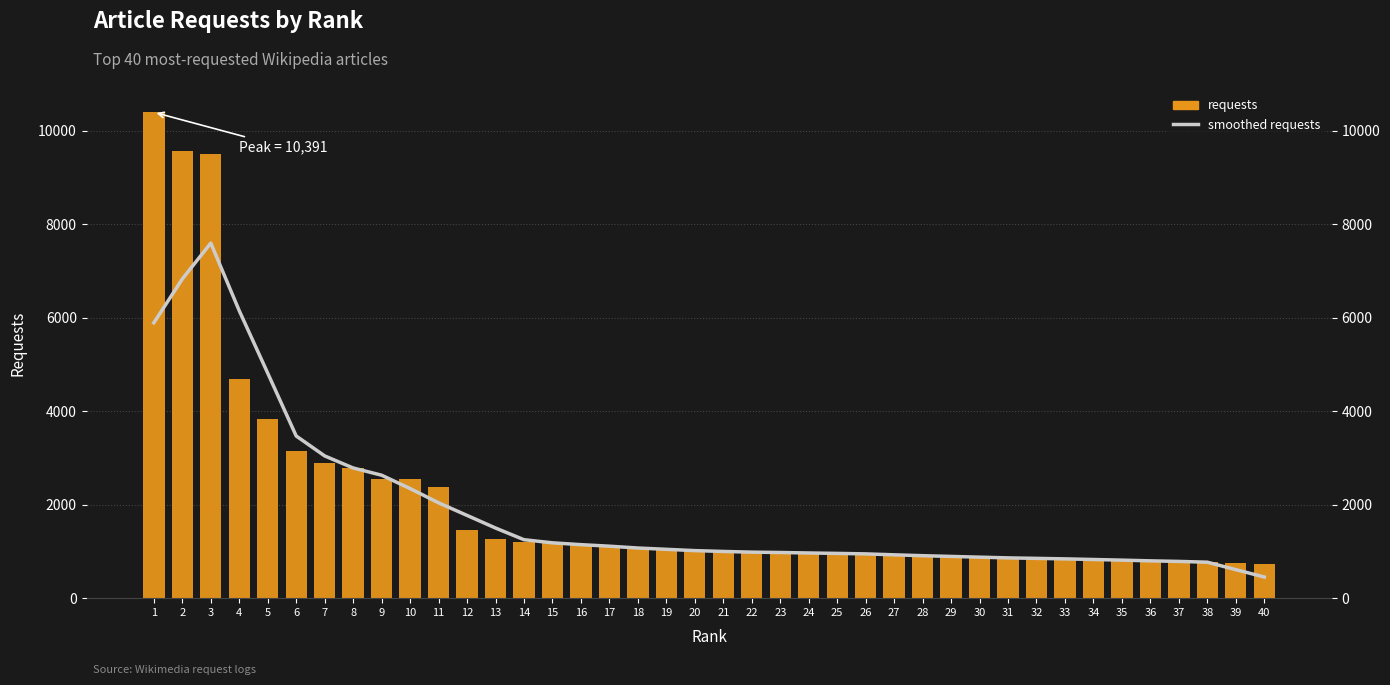

Does the chart contain stacked bars?

No